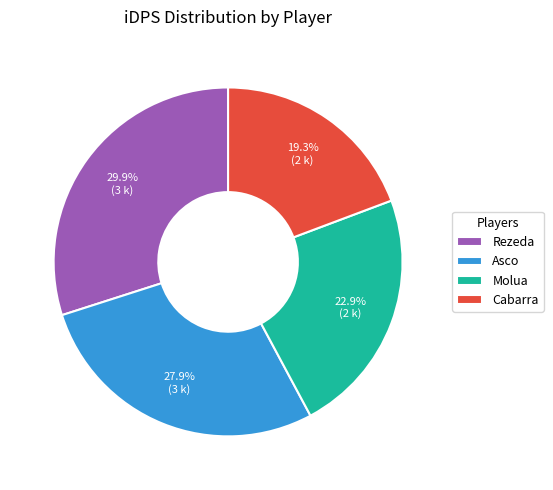

How much of the chart is everything except Cabarra?

80.7%